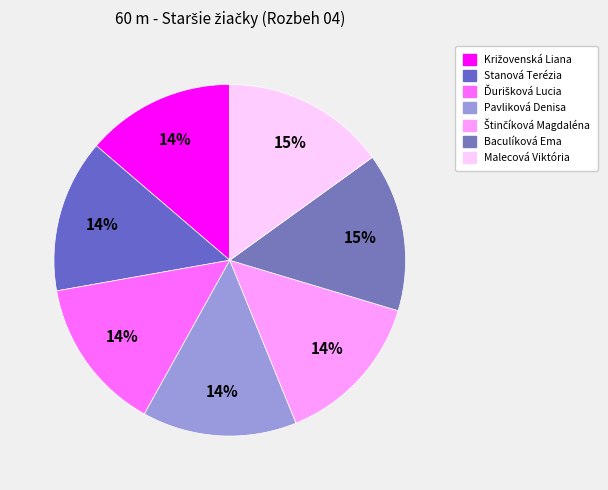

To the nearest percent, what portion does Križovenská Liana represent?

14%